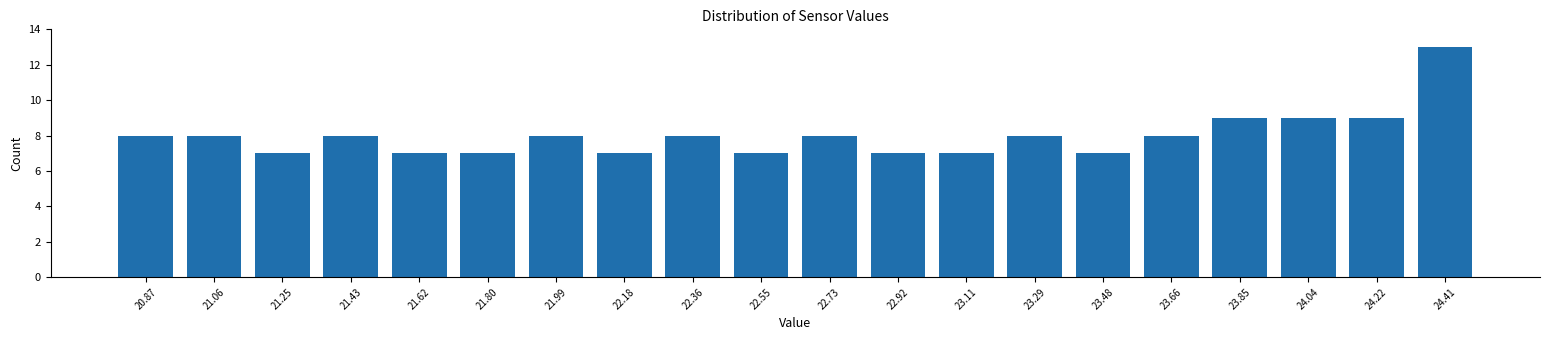

Reading right to left, extract all data points from this chart.

13	9	9	9	8	7	8	7	7	8	7	8	7	8	7	7	8	7	8	8